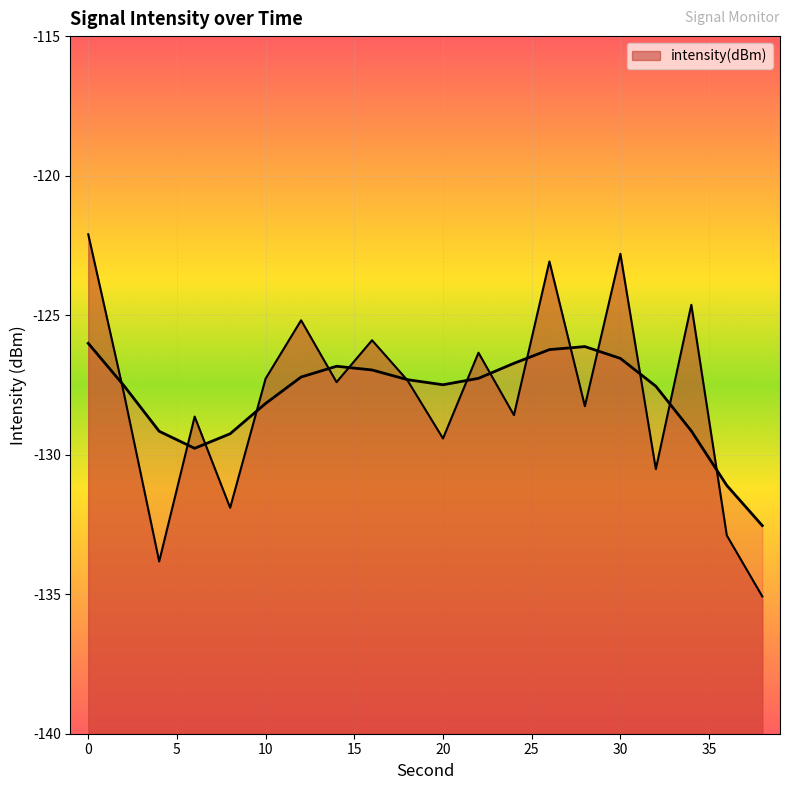

What is the value of the 10th point from the left?

-127.3